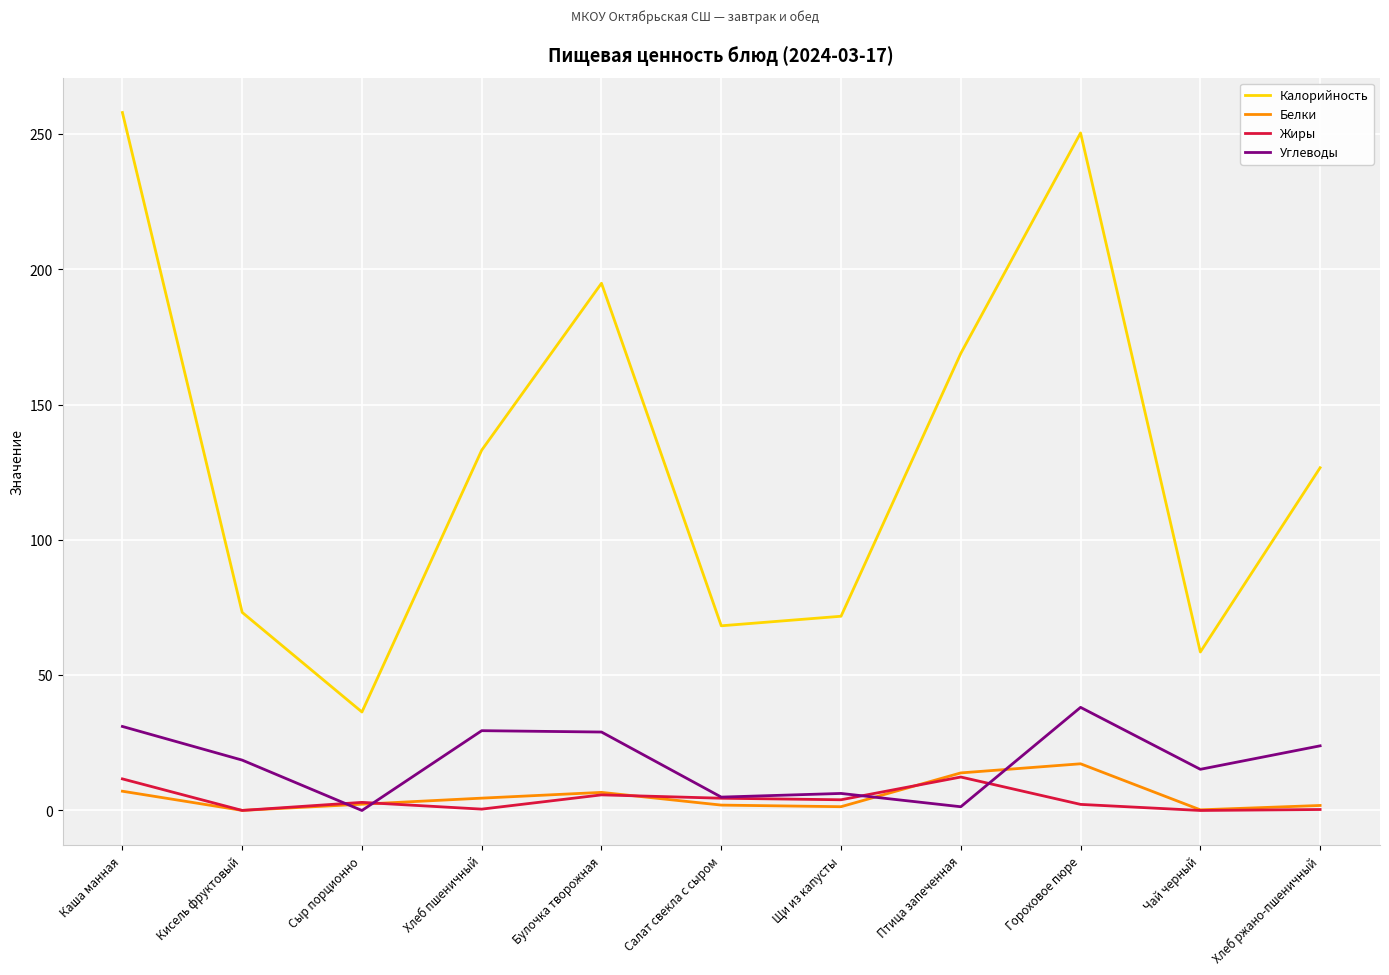

What position from the right is Булочка творожная?

7